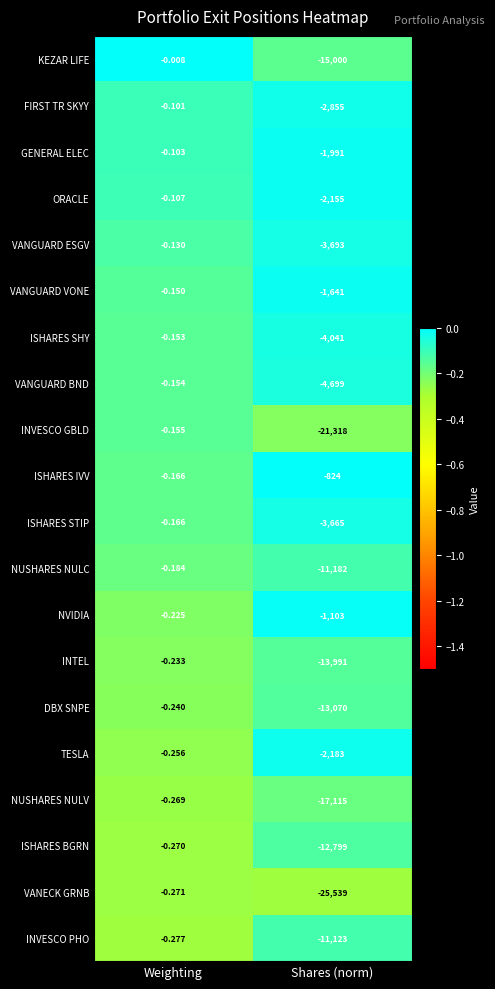

Which series has the largest total across all categories?

ISHARES IVV